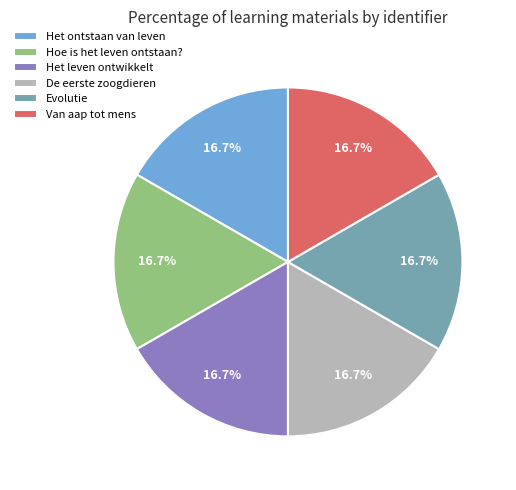

What percentage do Evolutie and Het ontstaan van leven together represent?

33.3%